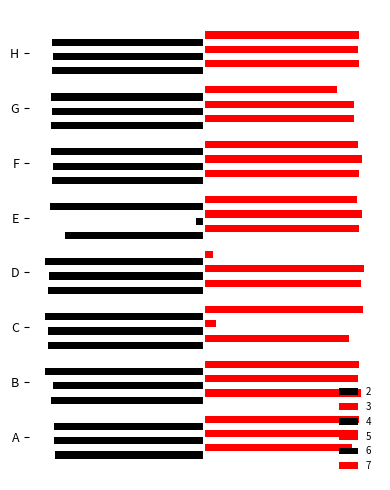

Which has a higher value, F or B?

F